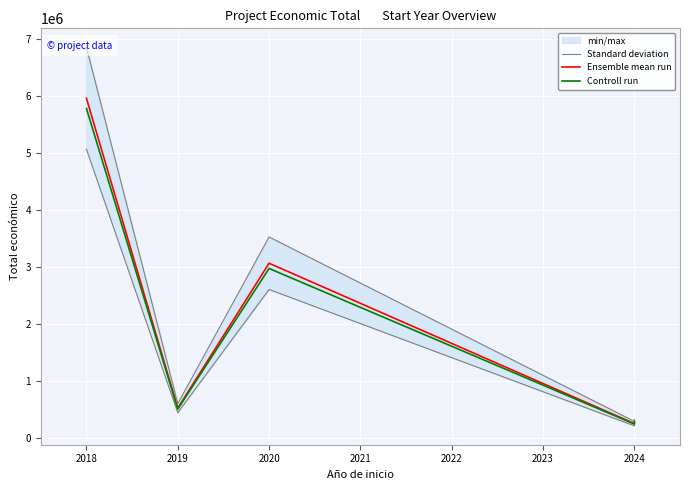

What is the value of the Ensemble mean run point at the 4th from the left?

257770.0